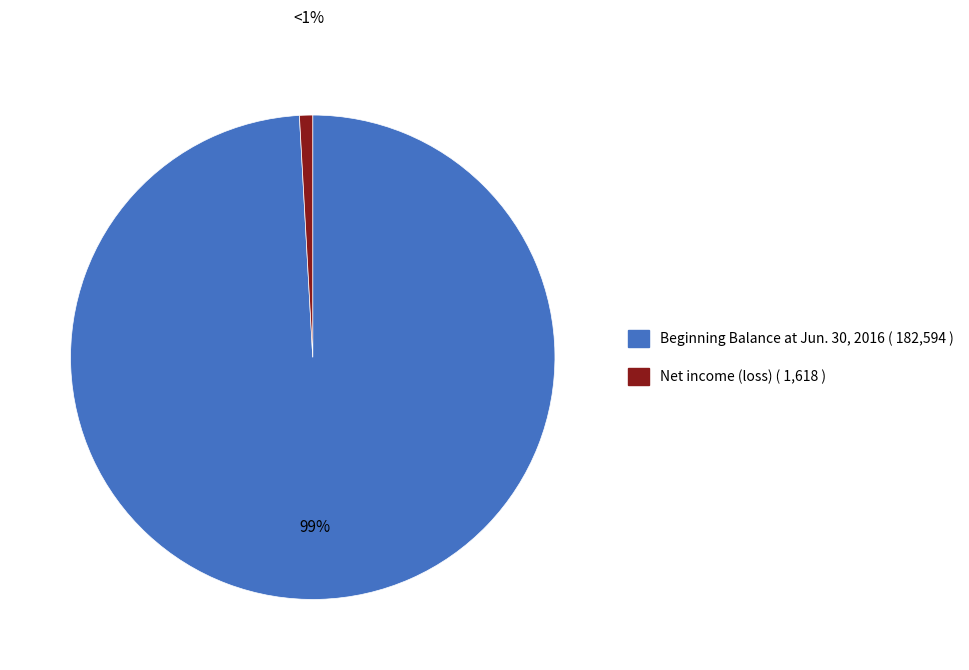

Does Net income (loss) represent more than half of the total?

No